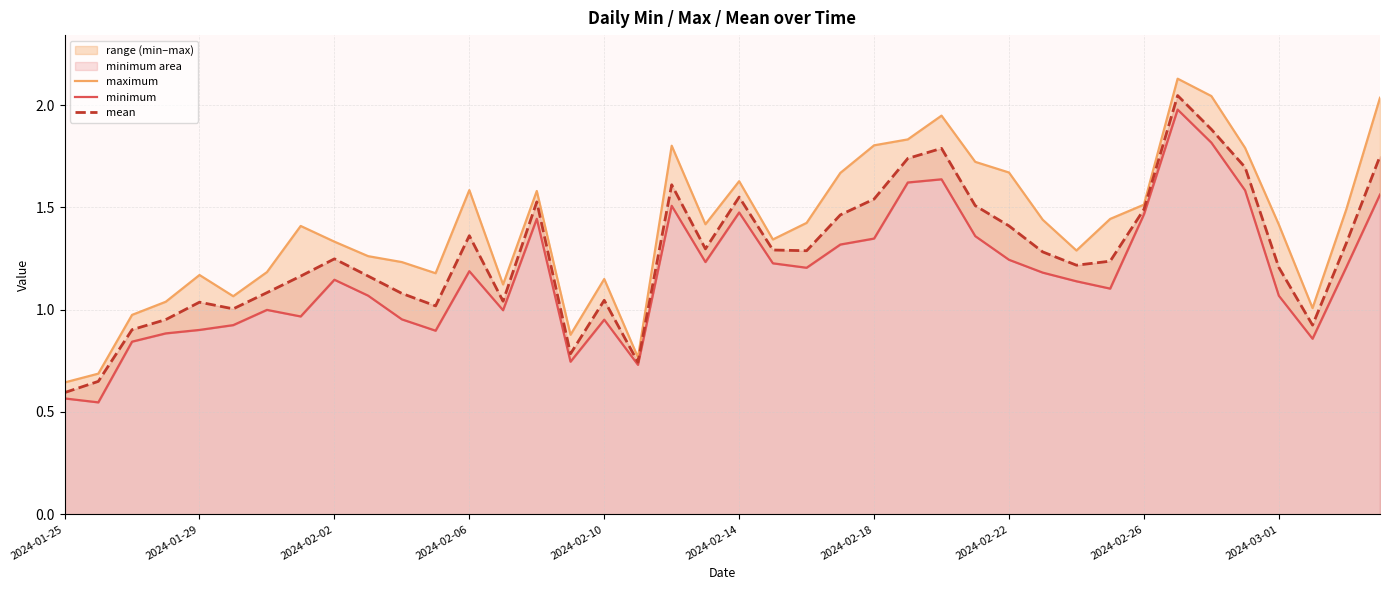

How many interior local peaks does the minimum series have?

9